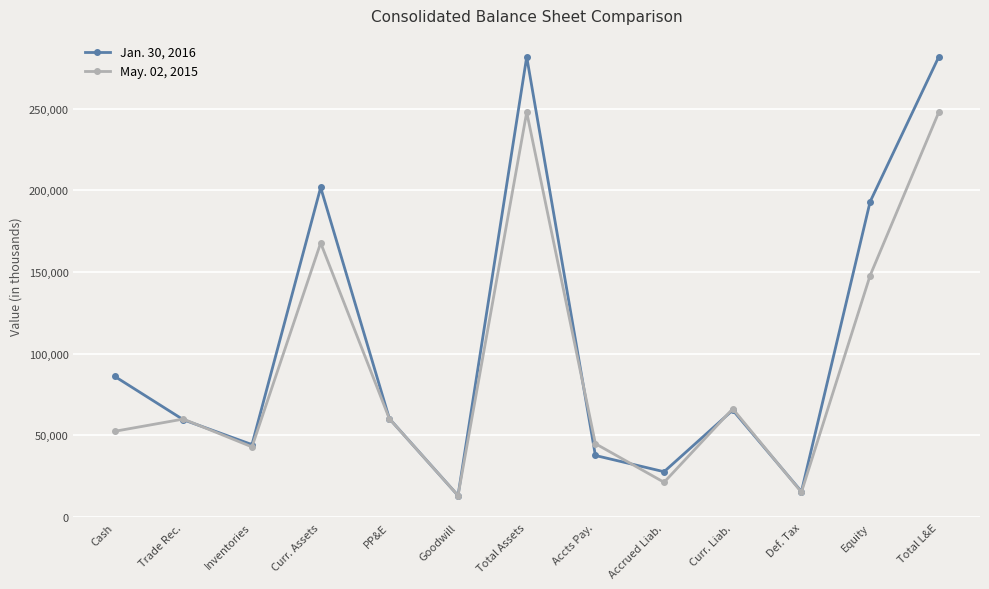

What position from the left is Cash?

1